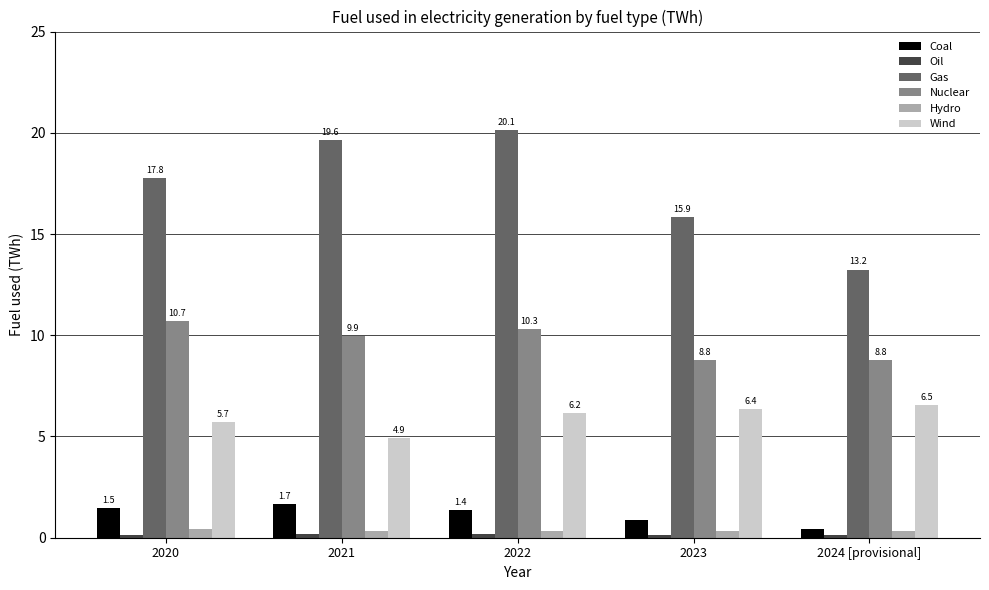

The Gas series shows 17.8 at 2020. True or false?

True